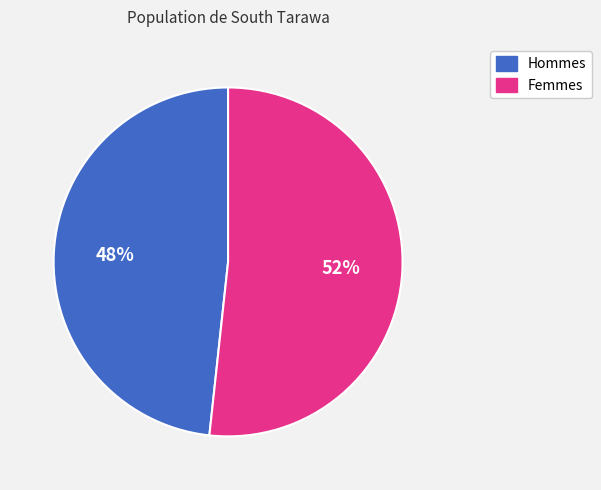

To the nearest percent, what is the average slice percentage?

50%